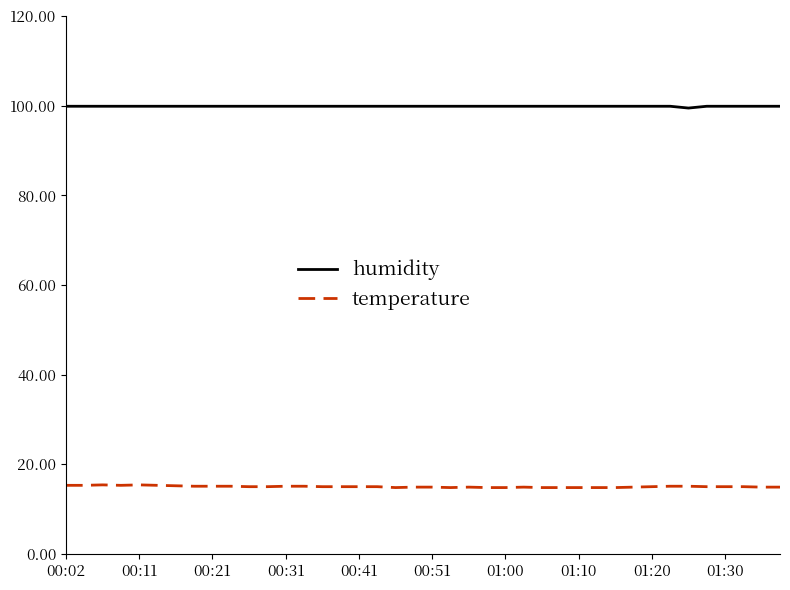

List the series in order of their overall mean, lowest first.

temperature, humidity